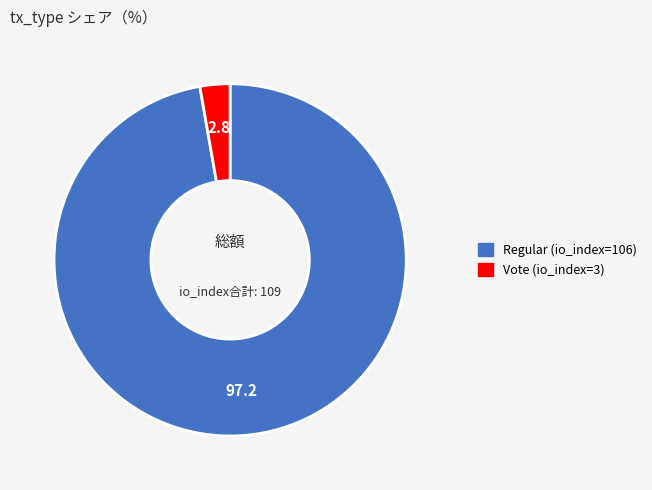

True or false: Vote (io_index=3) accounts for 3% of the total.

True